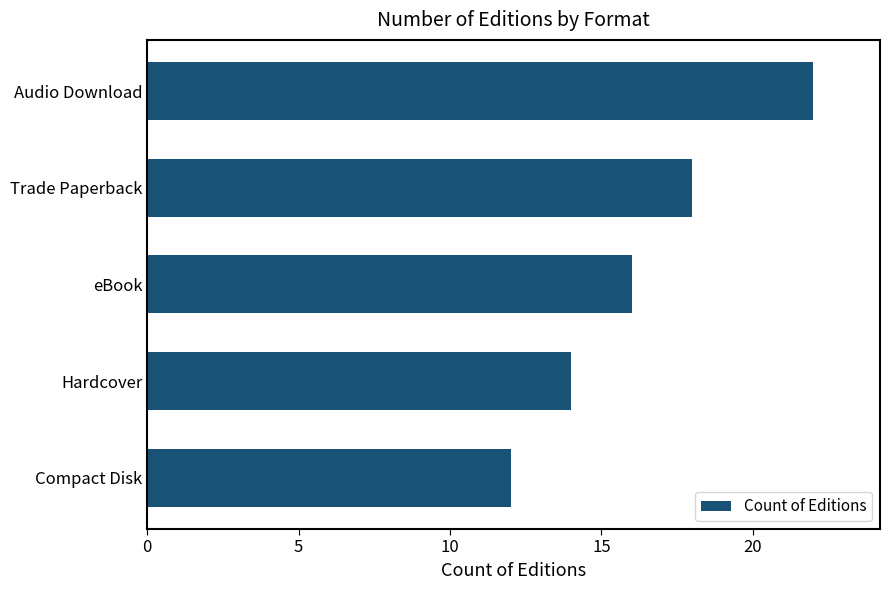

The chart shows a value of 4 at Trade Paperback. True or false?

False